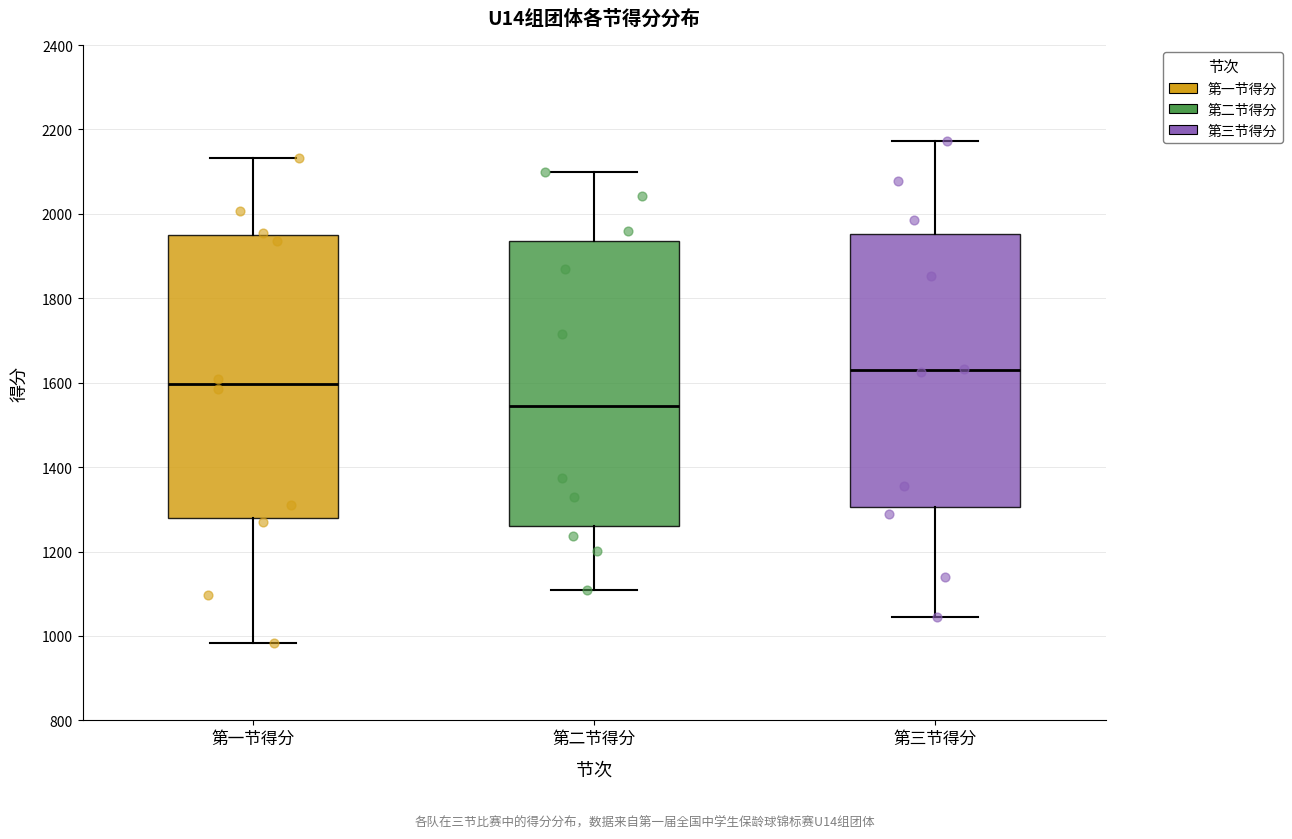

Which box's median line is the highest?

第三节得分